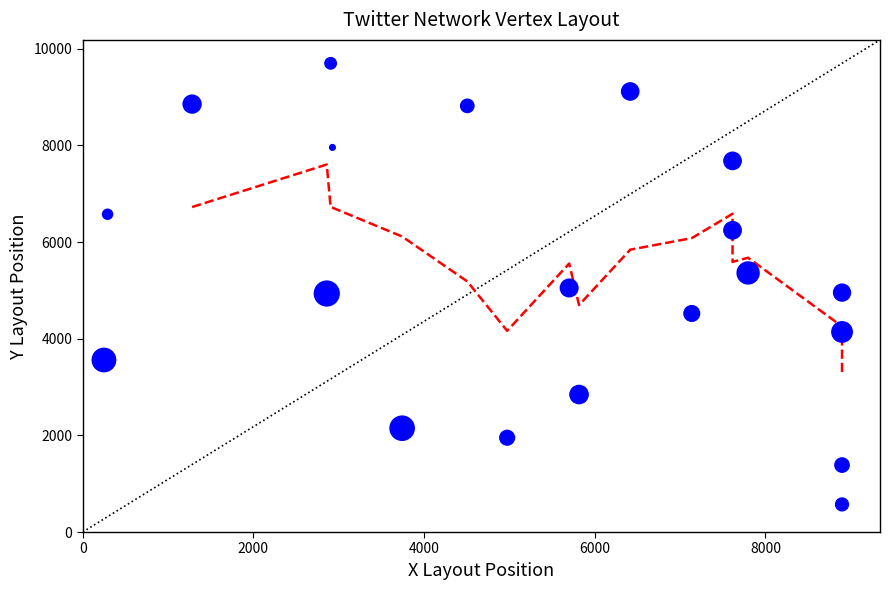

What is the range of Y values (max minus min)?

9127.4